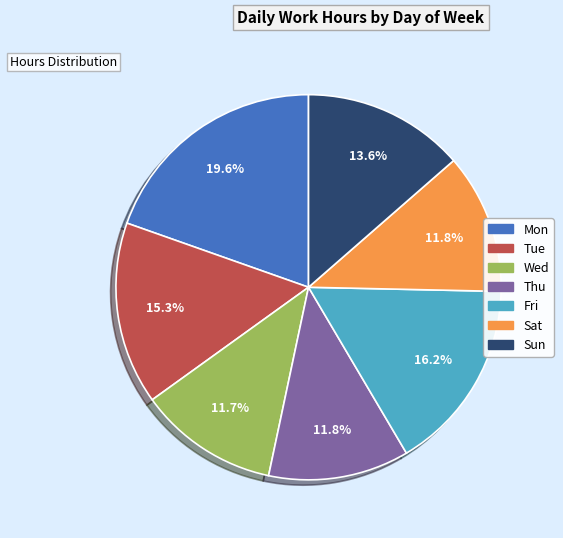

What percentage is the Thu slice, to the nearest percent?

12%